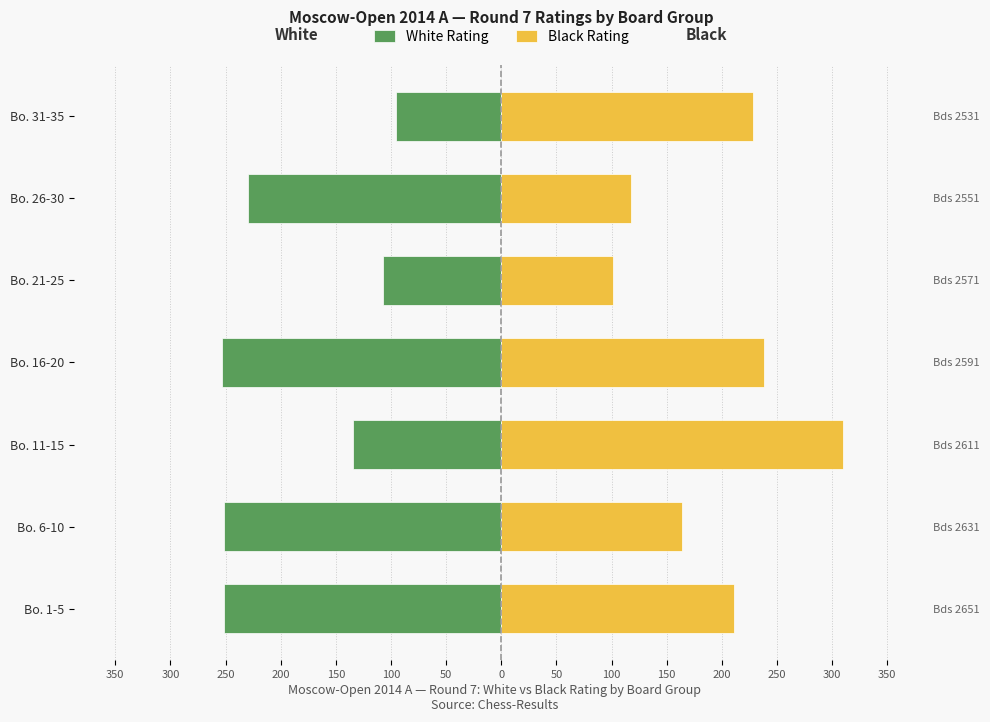

The value of Black Rating at Bo. 1-5 is 144. True or false?

False